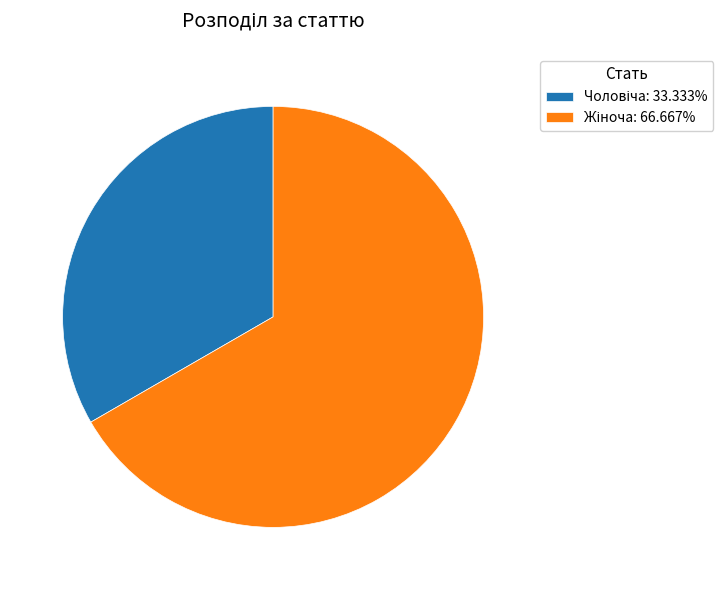

Is there any slice that represents more than half of the pie?

Yes